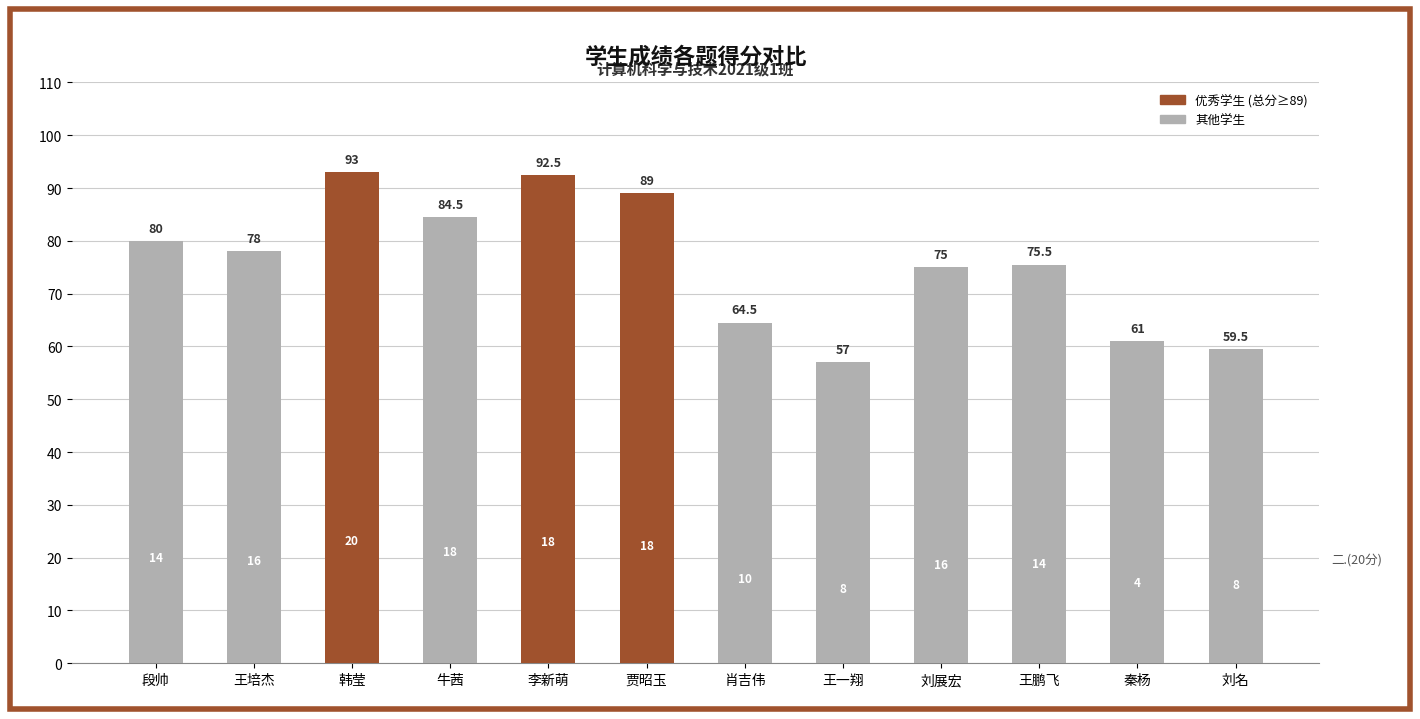

How many distinct data groups are displayed?

1